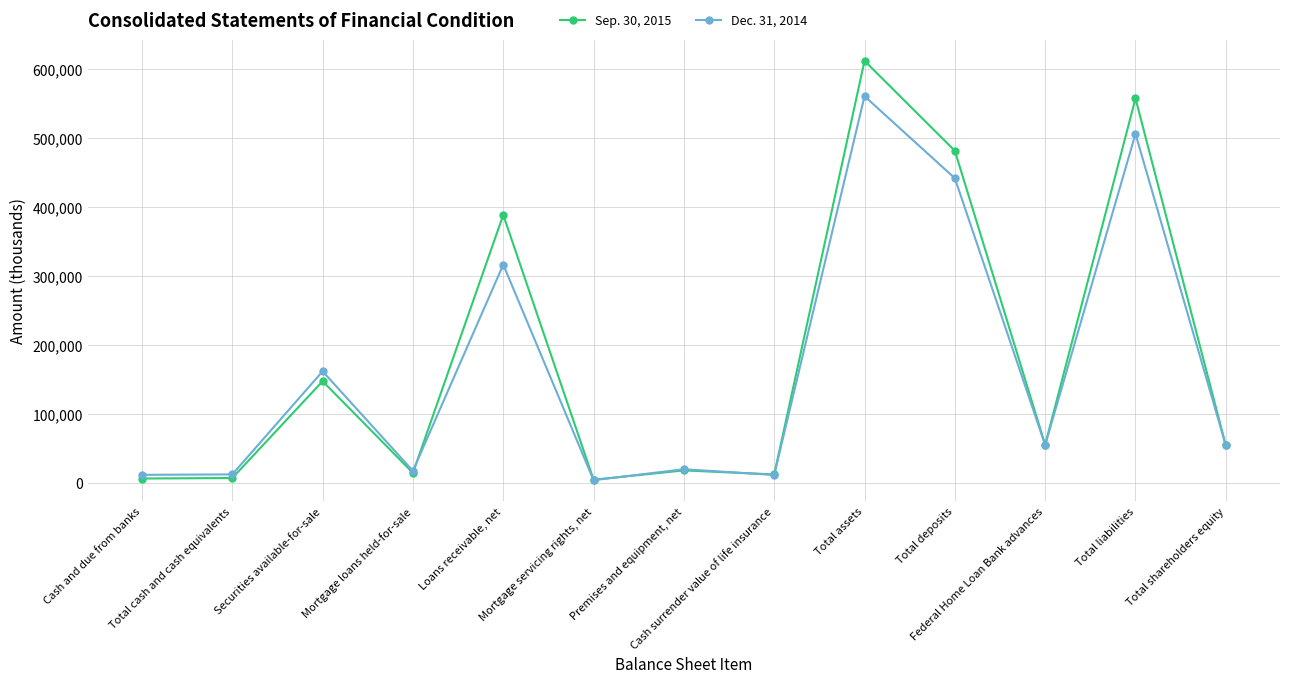

At how many categories does at least one series exceed 359604?

4